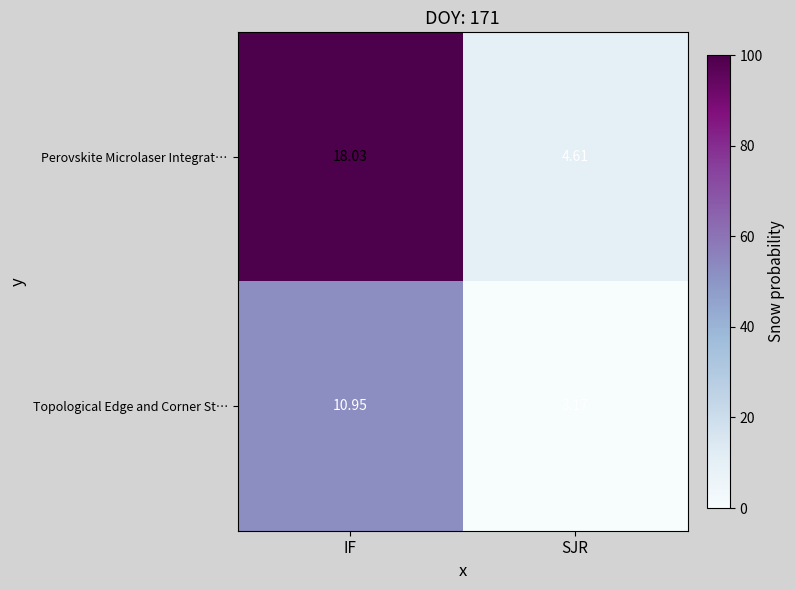

Is the value of Perovskite Microlaser Integrat… at SJR greater than the value of Topological Edge and Corner St… at SJR?

Yes